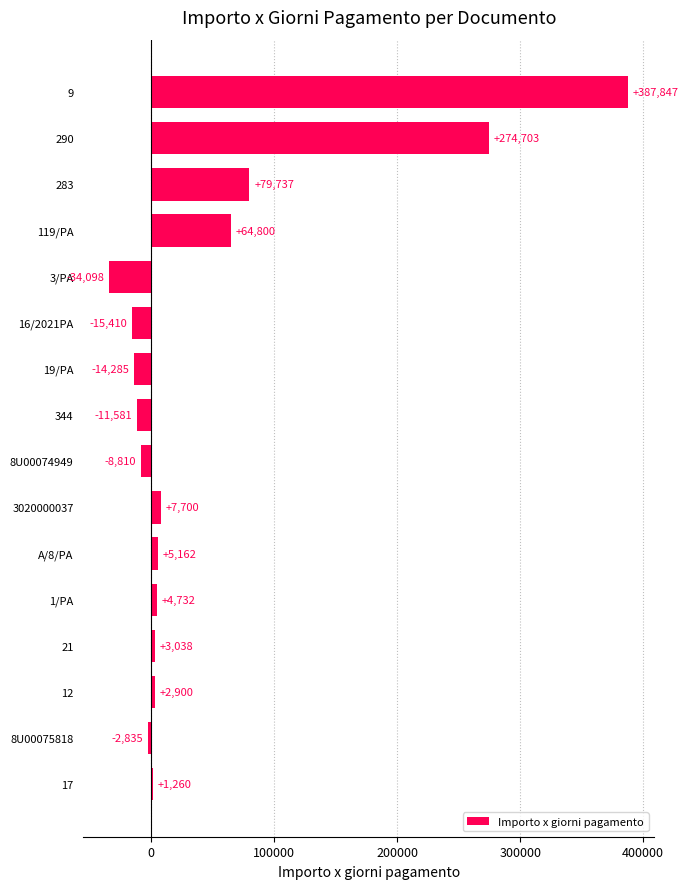

The value at 283 is 140166.9. True or false?

False